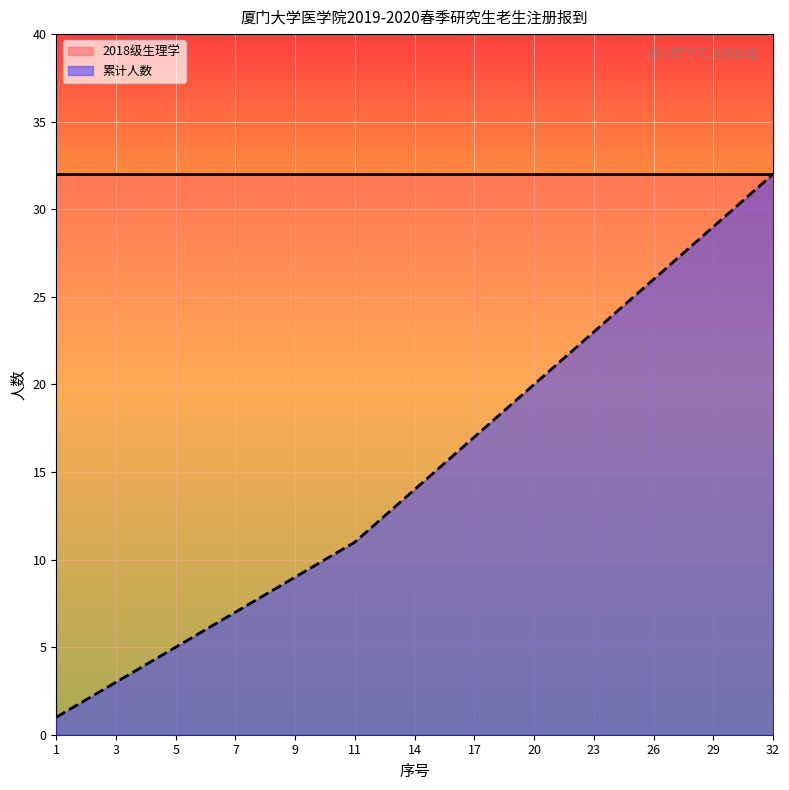

Rank the categories by value from highest to lowest.

32, 29, 26, 23, 20, 17, 14, 11, 9, 7, 5, 3, 1